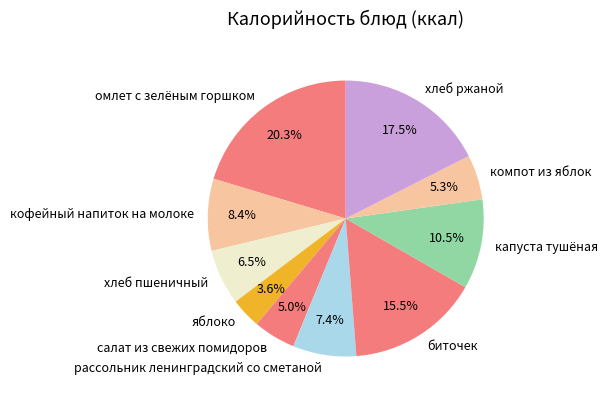

To the nearest percent, what portion does салат из свежих помидоров represent?

5%